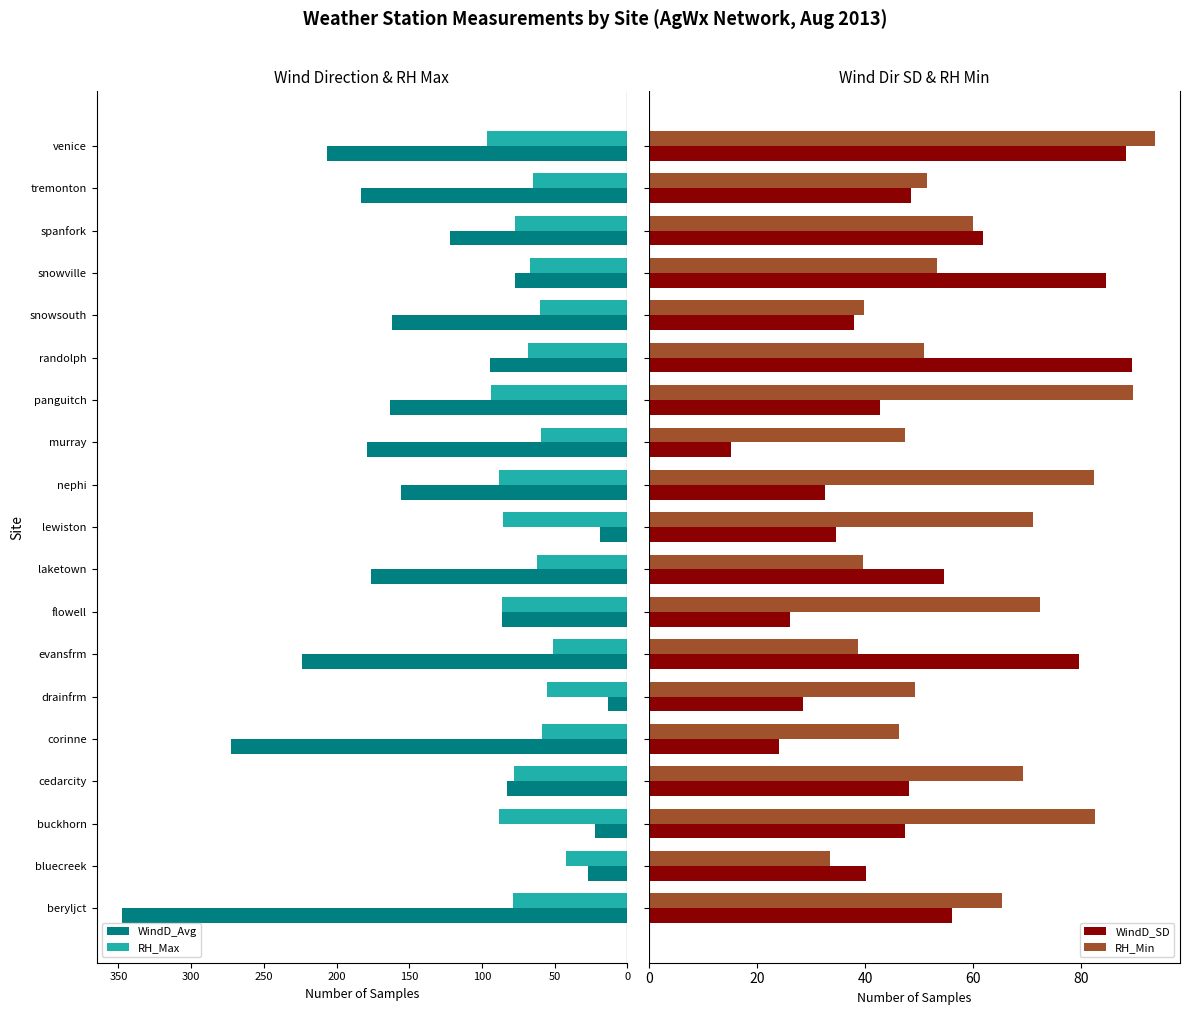

What is the minimum value for WindD_SD?

15.1